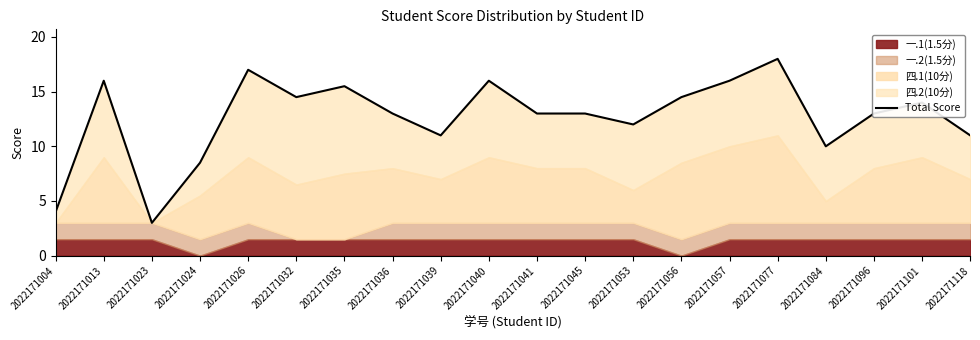

Reading left to right, transcribe all the data shown in this chart.

4.0	16.0	3.0	8.5	17.0	14.5	15.5	13.0	11.0	16.0	13.0	13.0	12.0	14.5	16.0	18.0	10.0	13.0	14.0	11.0